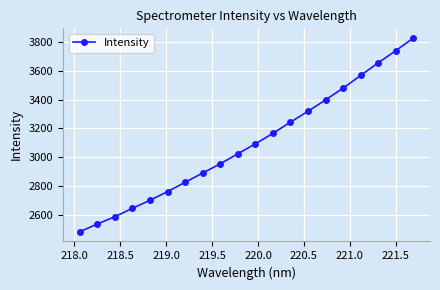

What is the minimum value shown in the chart?

2481.6